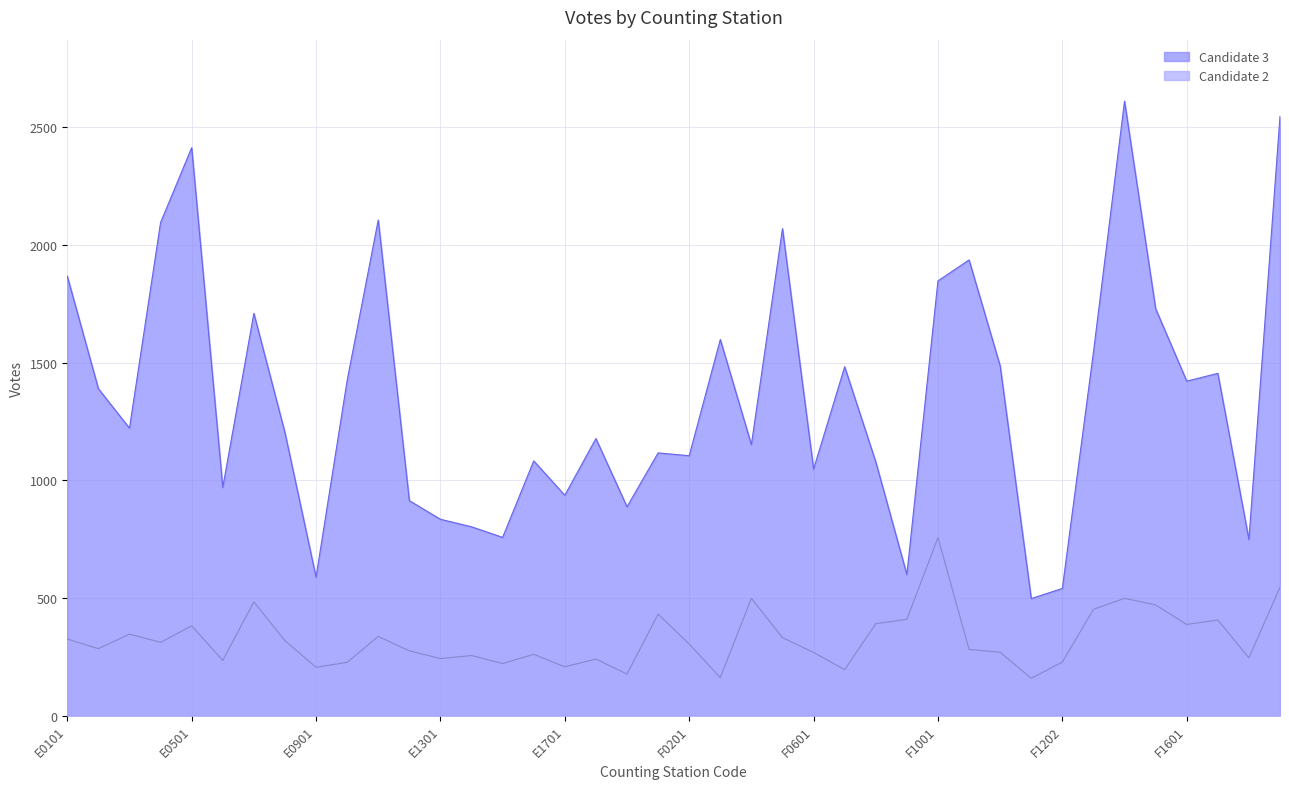

True or false: Candidate 3 and Candidate 2 intersect in this chart.

False